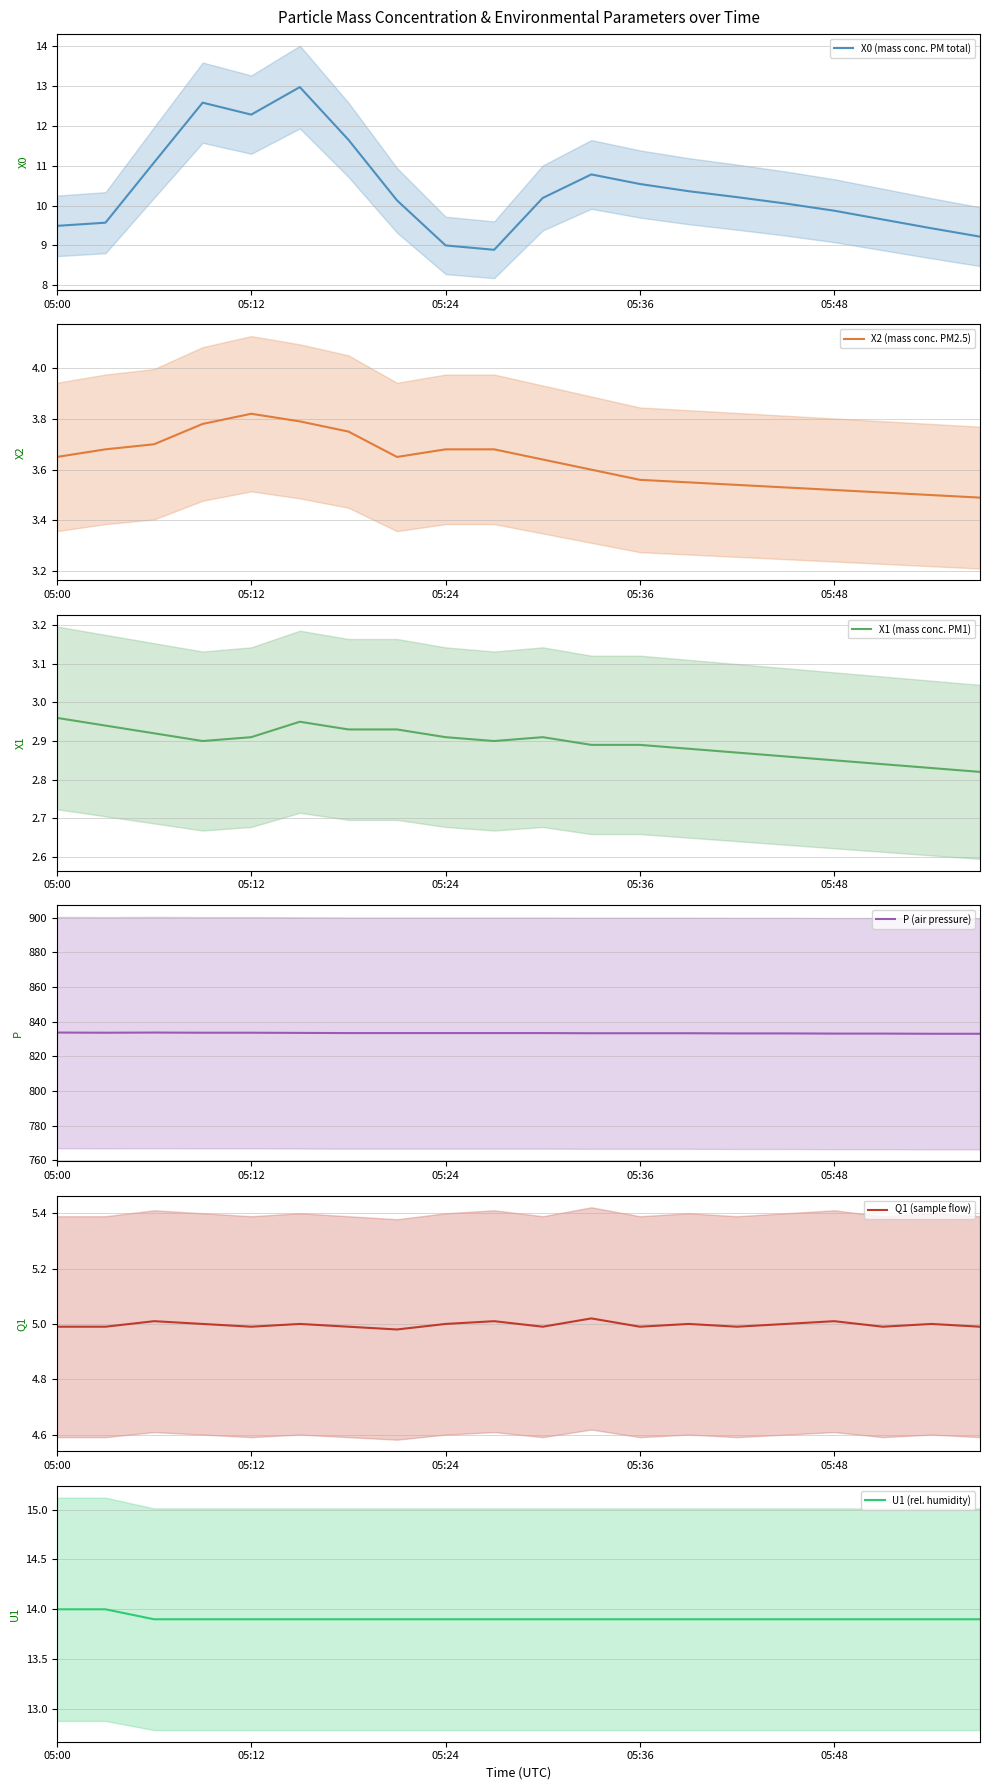

True or false: Q1 (sample flow) has a value of 5.0 at 13.

True